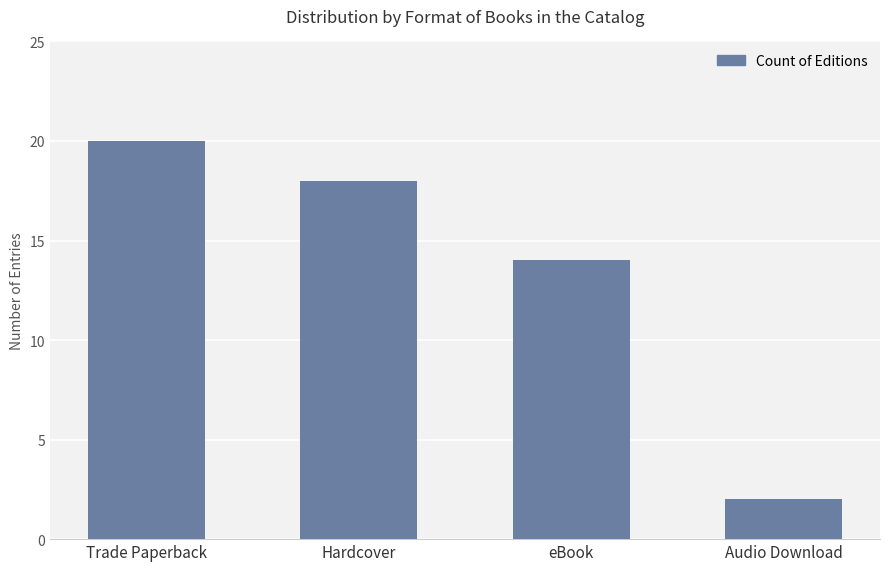

List the labels in order of value, smallest first.

Audio Download, eBook, Hardcover, Trade Paperback